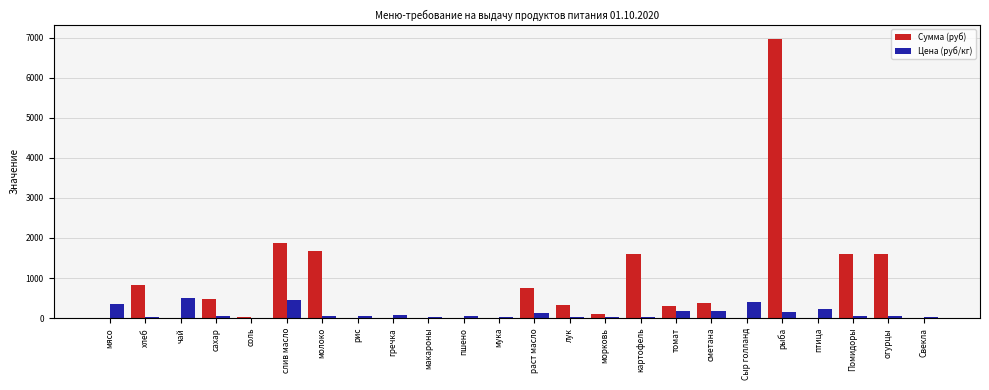

Which series has the largest total across all categories?

Сумма (руб)